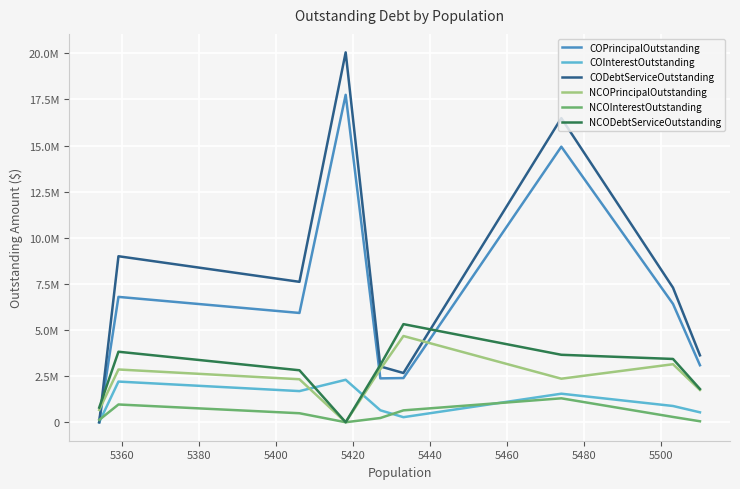

Is this an area chart (filled region under the line)?

No